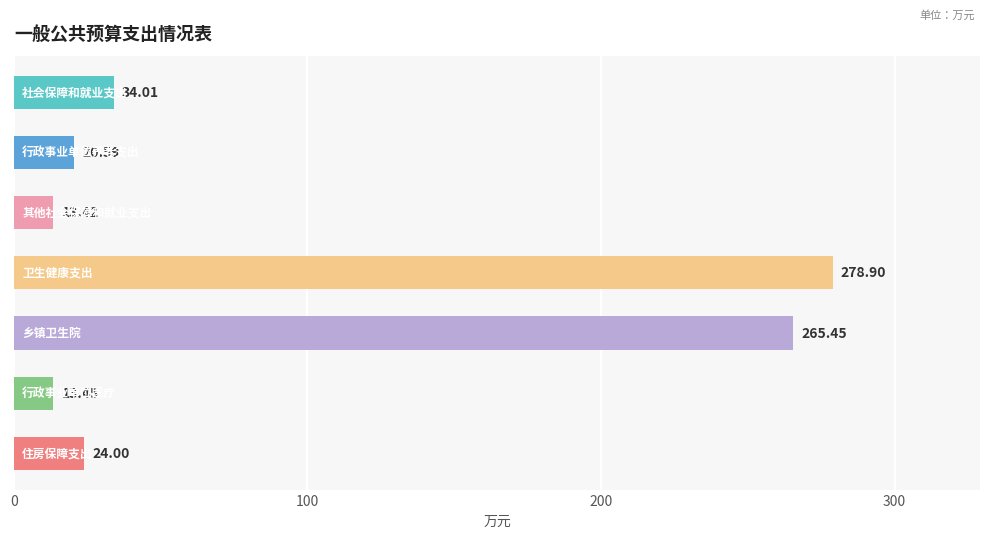

What is the sum of all values?

649.8